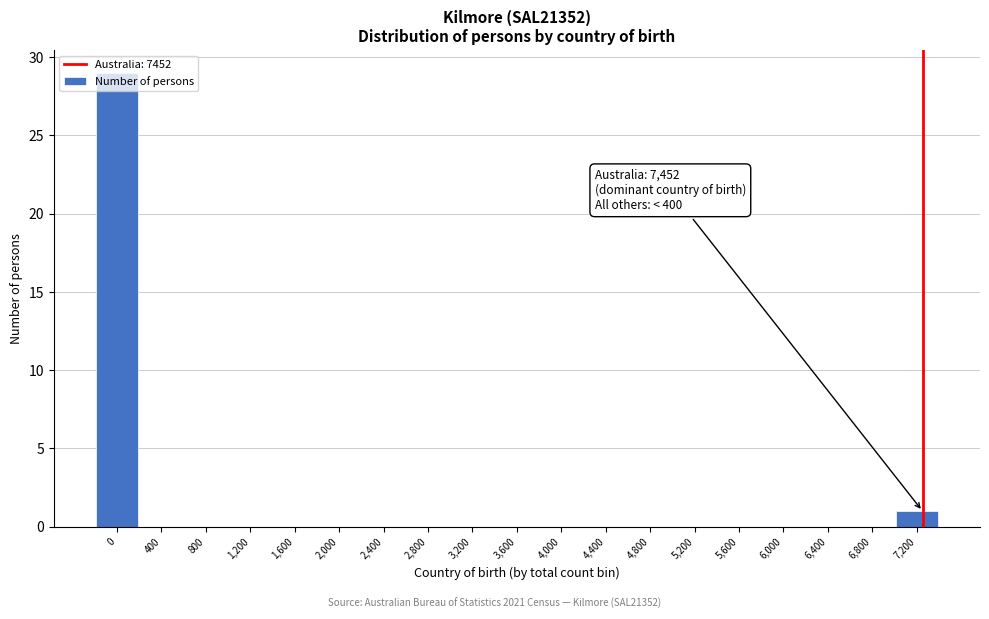

What is the greatest value displayed?

29